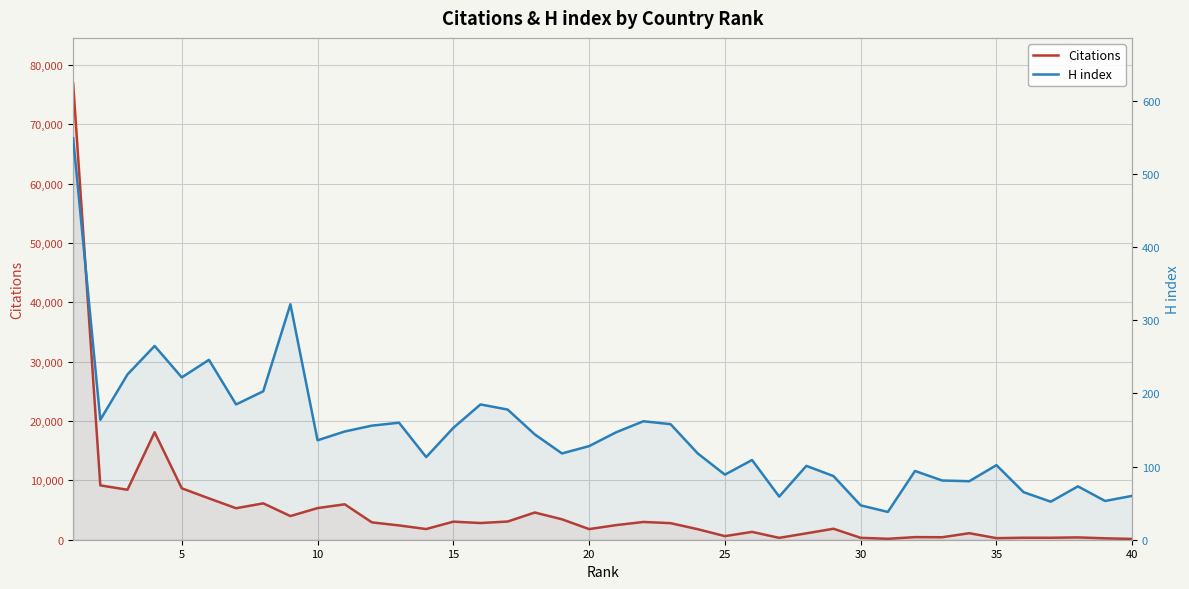

What is the difference between the maximum and minimum values in the Citations series?

76769